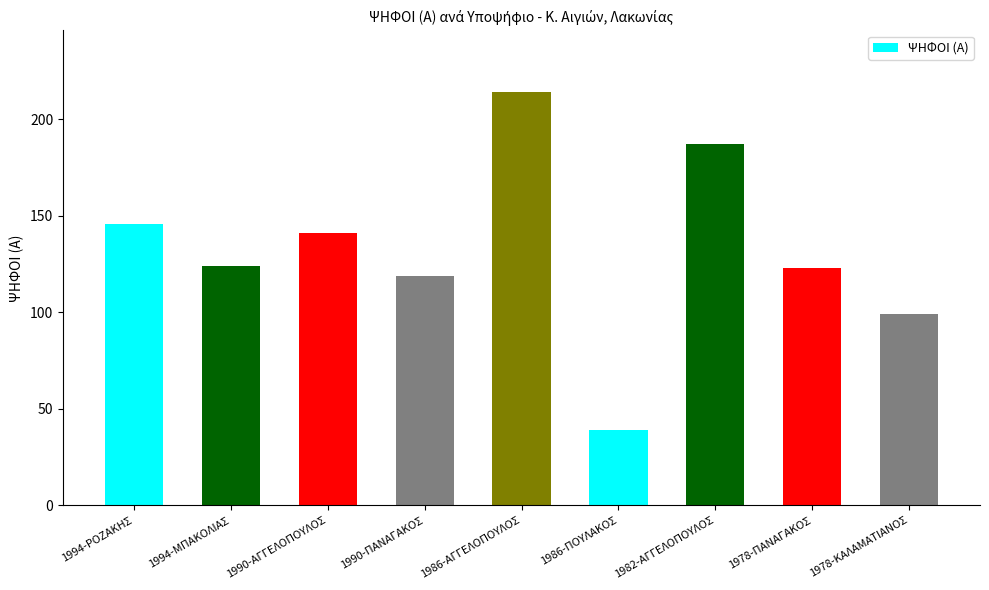

Reading right to left, what are all the values shown in this chart?

99	123	187	39	214	119	141	124	146